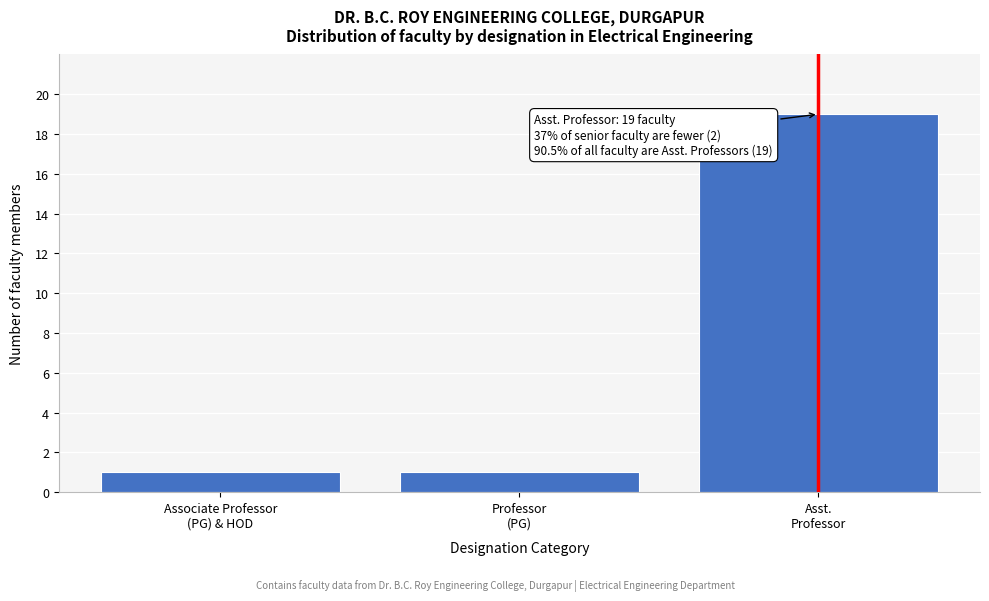

Reading left to right, what are all the values shown in this chart?

1	1	19